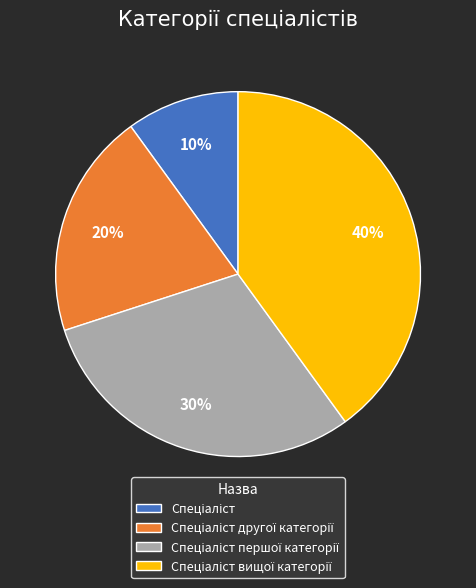

Is there any slice that represents more than half of the pie?

No